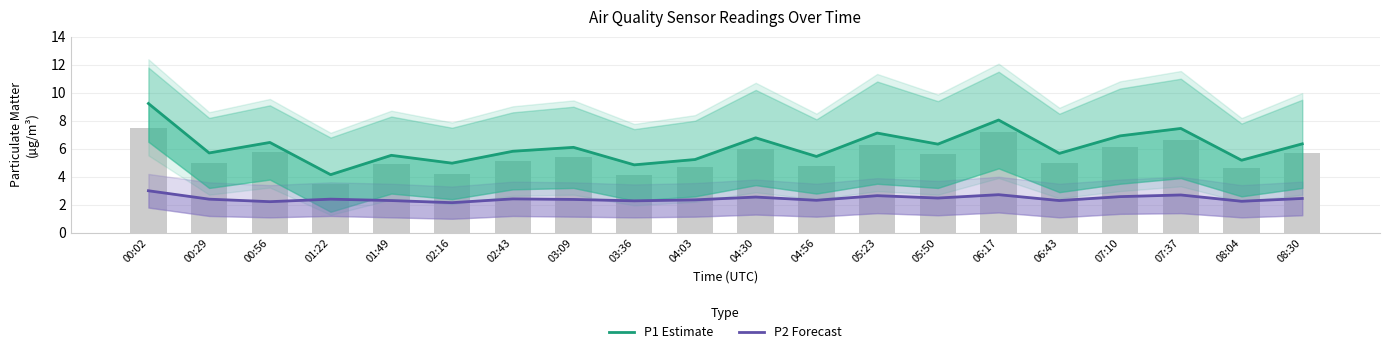

Are the bars horizontal?

No